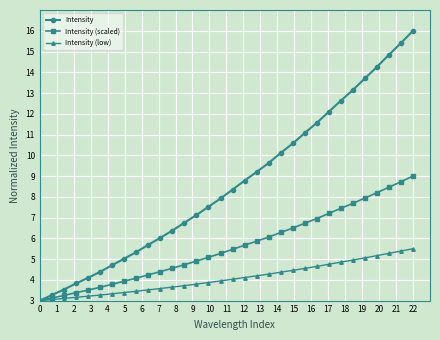

List the series in order of their overall mean, lowest first.

Intensity (low), Intensity (scaled), Intensity